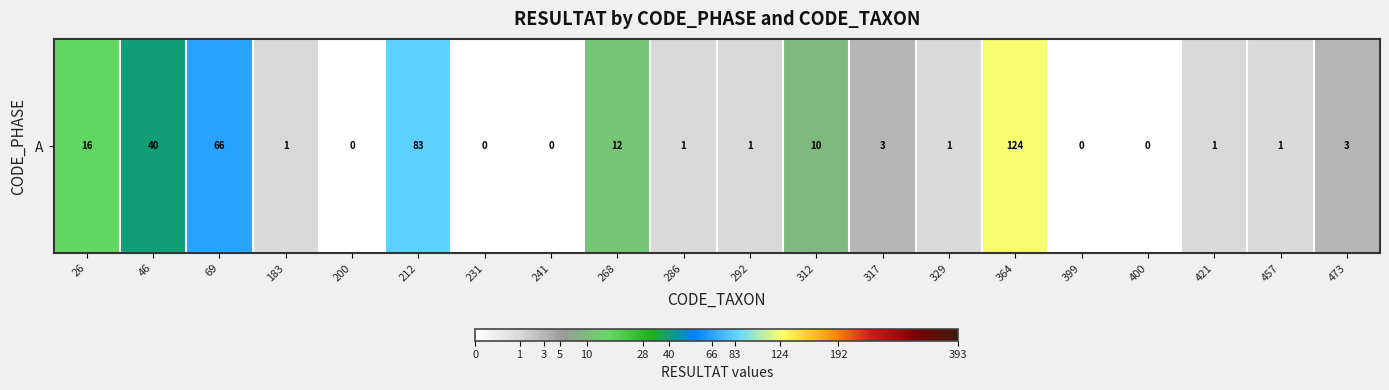

Where does the data first go above 1?

26